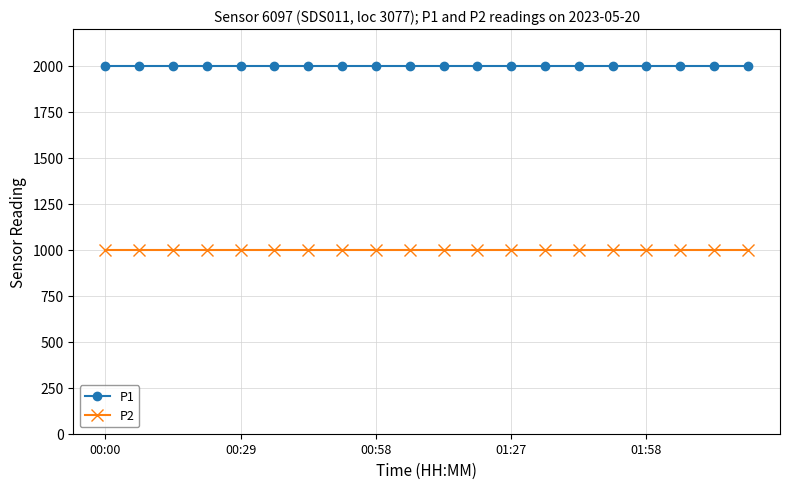

At how many categories does at least one series exceed 1303?

20